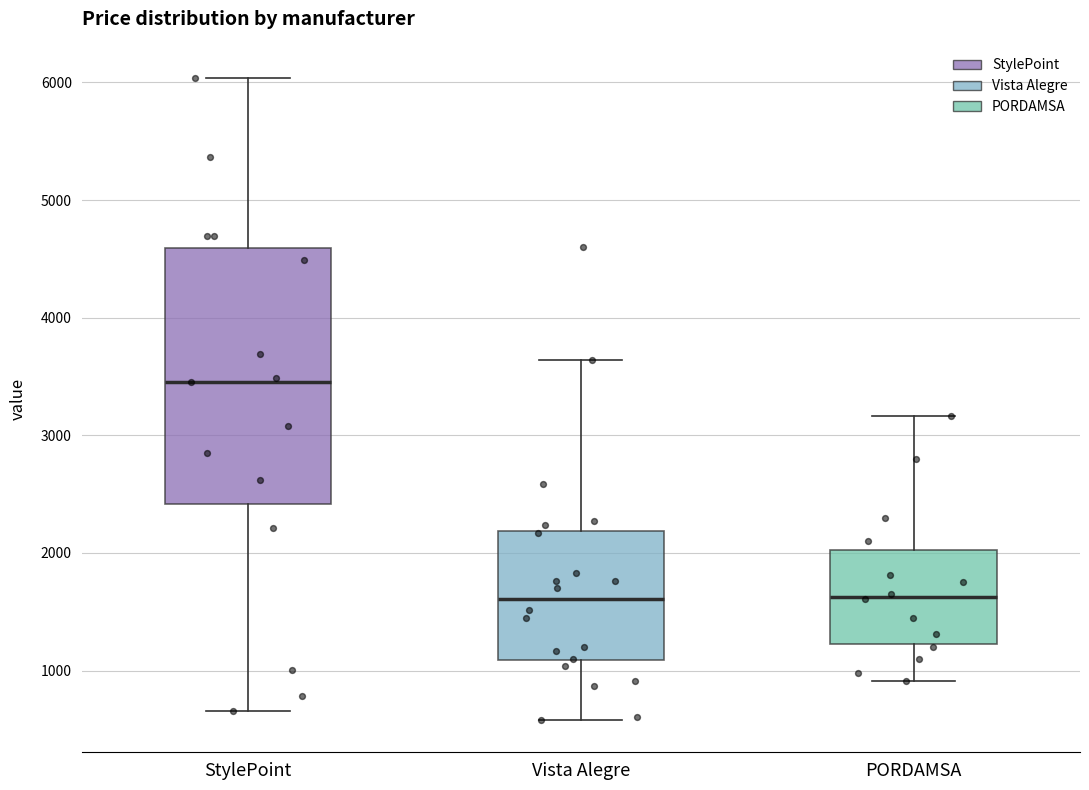

Reading left to right, read every box against the y-axis: the position of its median line, the range the box covers, and the ends of its whiskers. The values are not printed on the chart, so give them approximately, as read against the axis.

StylePoint: median 3500, box 2400 to 4600, whiskers 700 to 6000
Vista Alegre: median 1600, box 1100 to 2200, whiskers 600 to 3600
PORDAMSA: median 1600, box 1200 to 2000, whiskers 900 to 3200